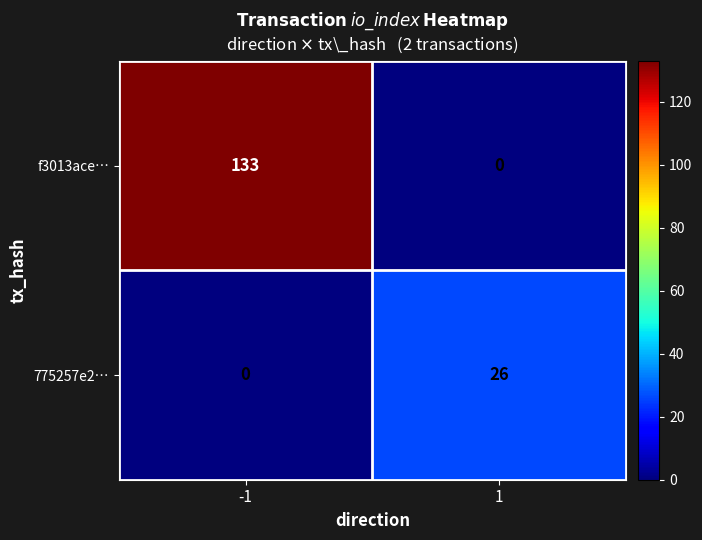

The 775257e2… series shows -10 at -1. True or false?

False